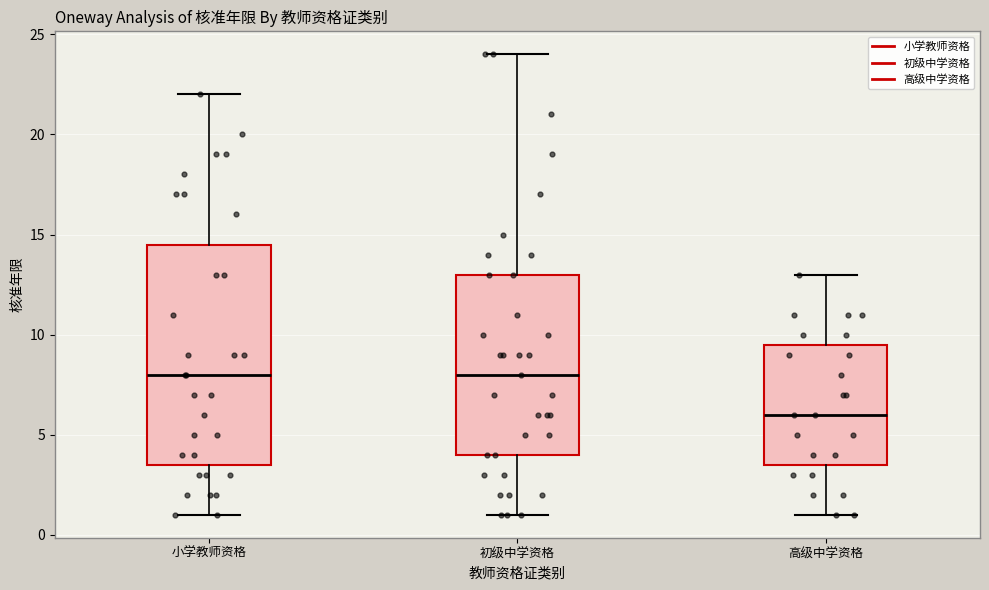

Comparing the boxes themselves (not the whiskers), which one is the tallest?

小学教师资格